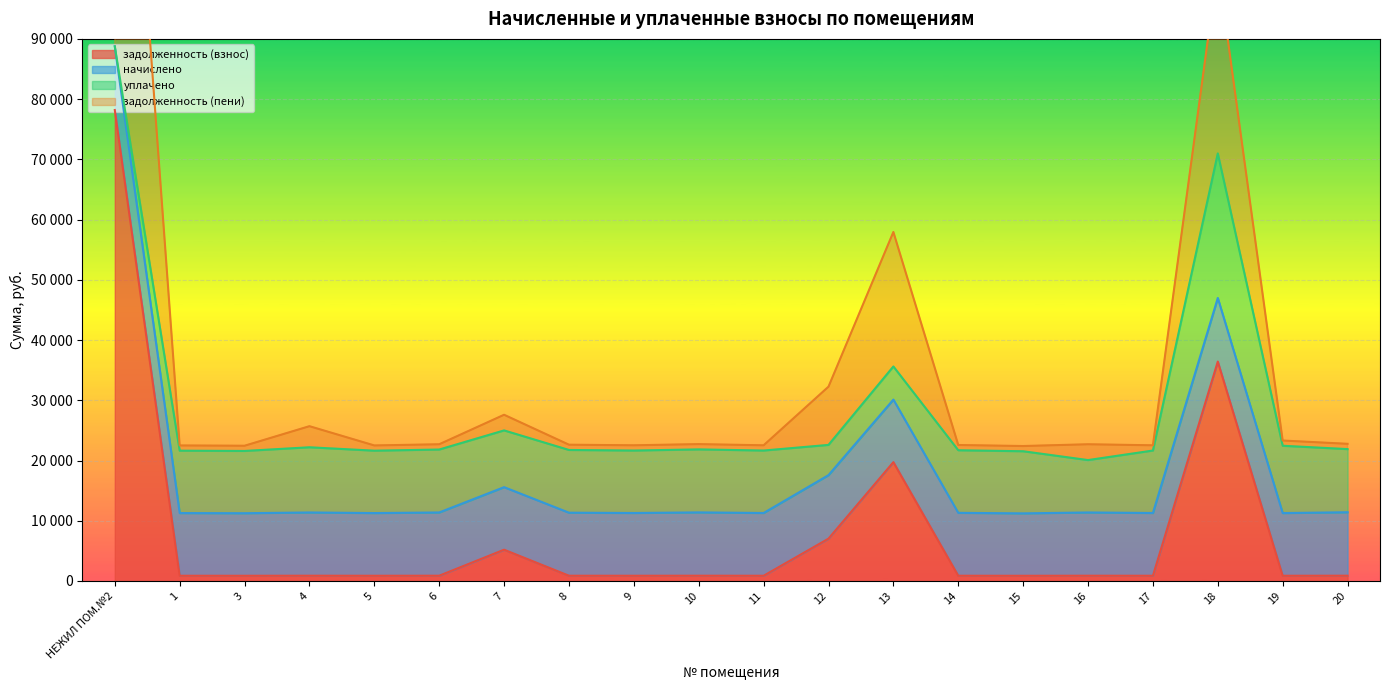

True or false: задолженность (взнос) and задолженность (пени) intersect in this chart.

False